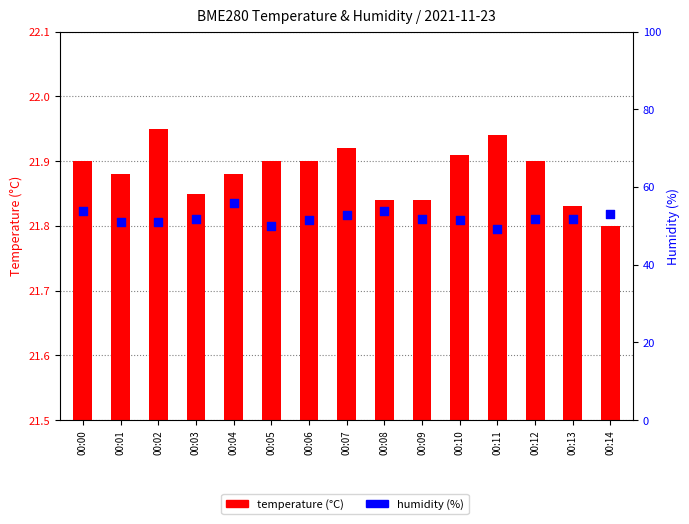

Which series has the largest Y range (max minus min)?

BME280_humidity